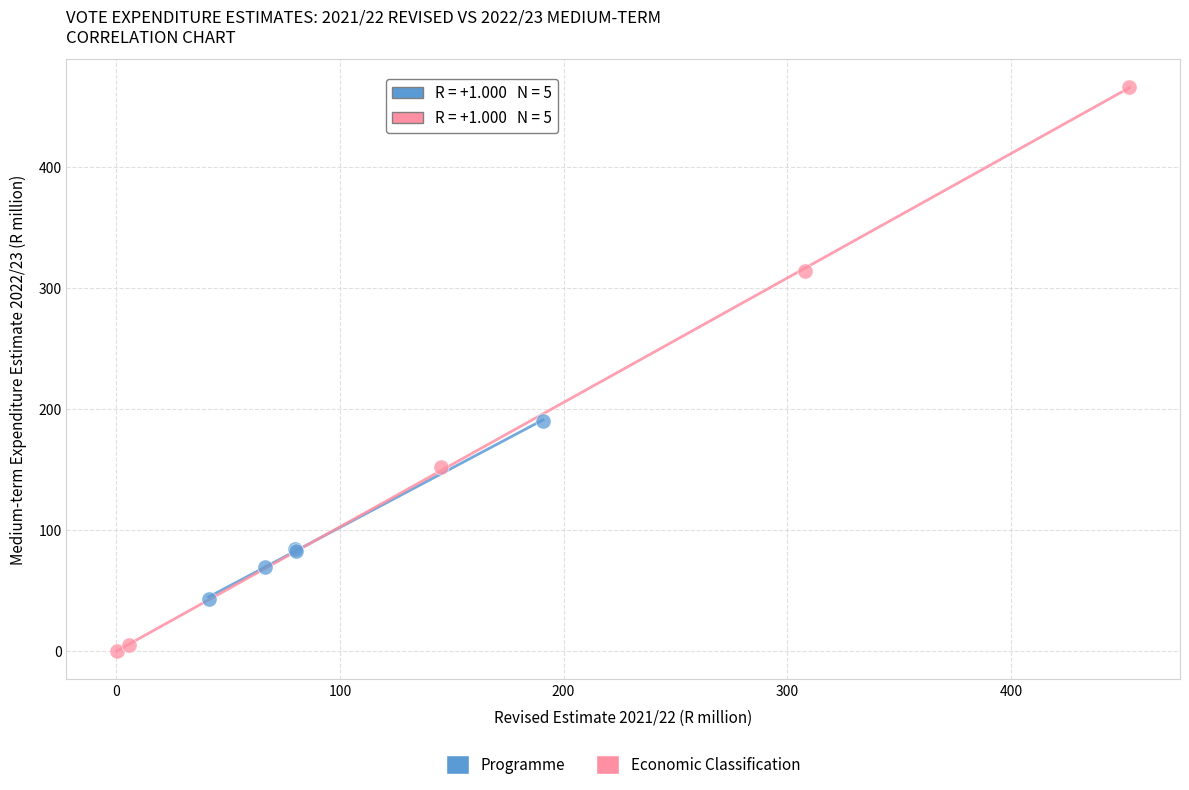

Which series reaches the minimum Y coordinate?

Economic Classification